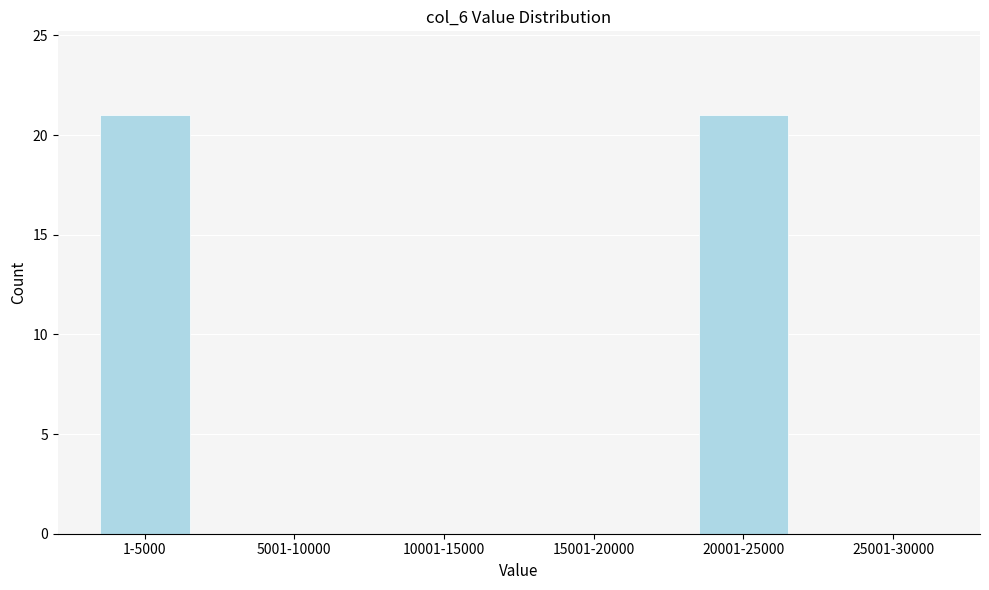

Reading left to right, list all the values displayed in this chart.

1-5000=21	5001-10000=0	10001-15000=0	15001-20000=0	20001-25000=21	25001-30000=0